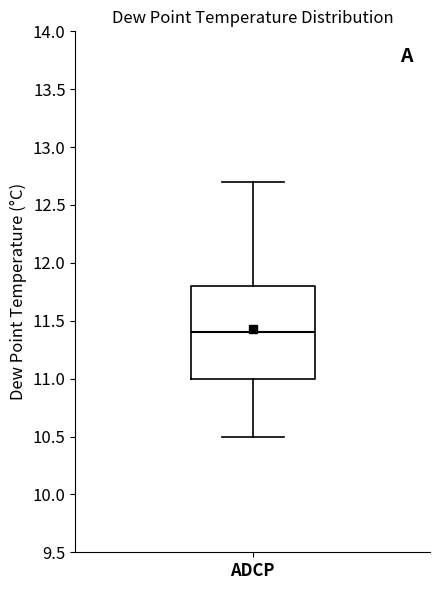

Read this box plot against the y-axis: the position of the median line, the range covered by the box, and the ends of both whiskers. The values are not printed on the chart, so give them approximately, as read against the axis.

median 11.4, box 11.0 to 11.8, whiskers 10.5 to 12.7